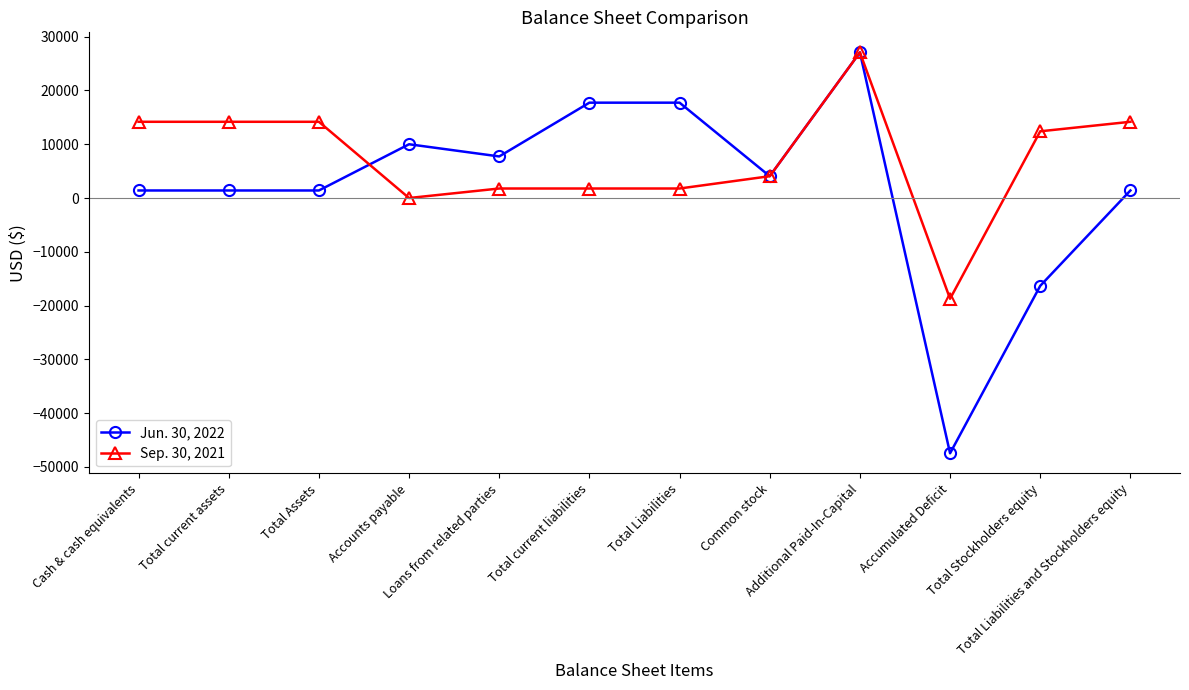

Which label corresponds to the smallest value in the chart?

Accumulated Deficit